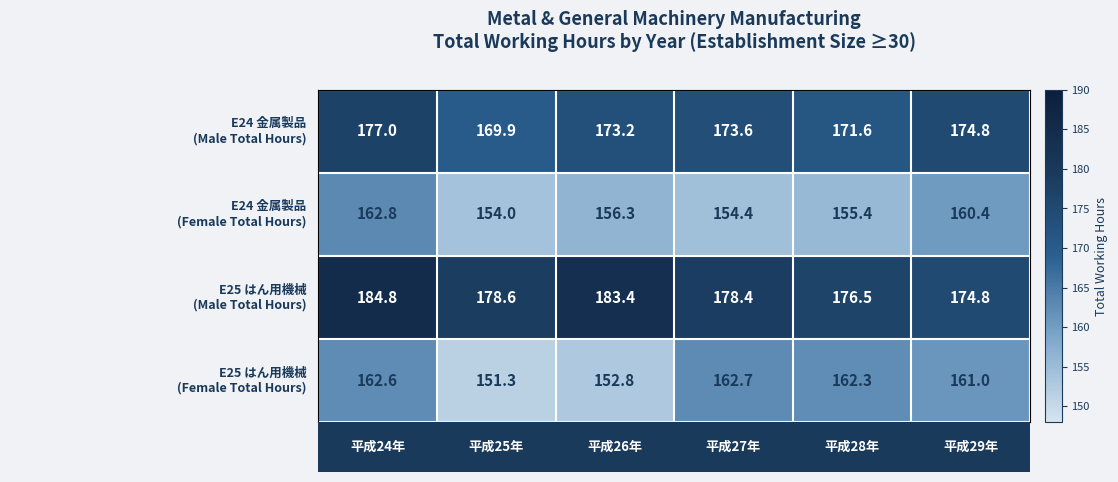

At how many categories does at least one series exceed 156?

6